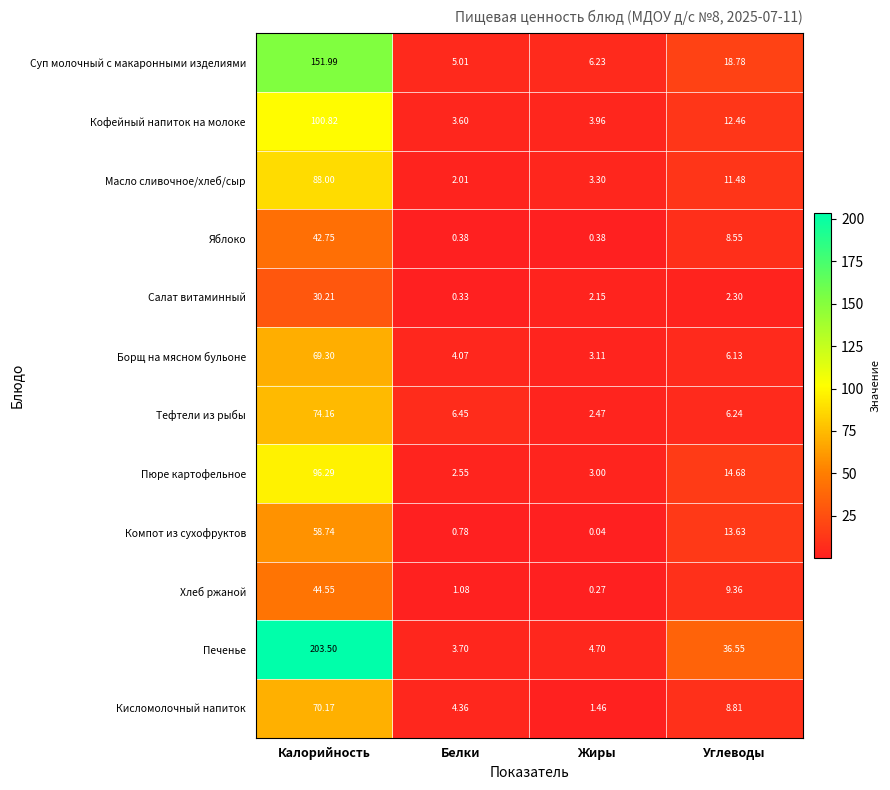

At Жиры, list the series in order from smallest to largest.

Компот из сухофруктов, Хлеб ржаной, Яблоко, Кисломолочный напиток, Салат витаминный, Тефтели из рыбы, Пюре картофельное, Борщ на мясном бульоне, Масло сливочное/хлеб/сыр, Кофейный напиток на молоке, Печенье, Суп молочный с макаронными изделиями